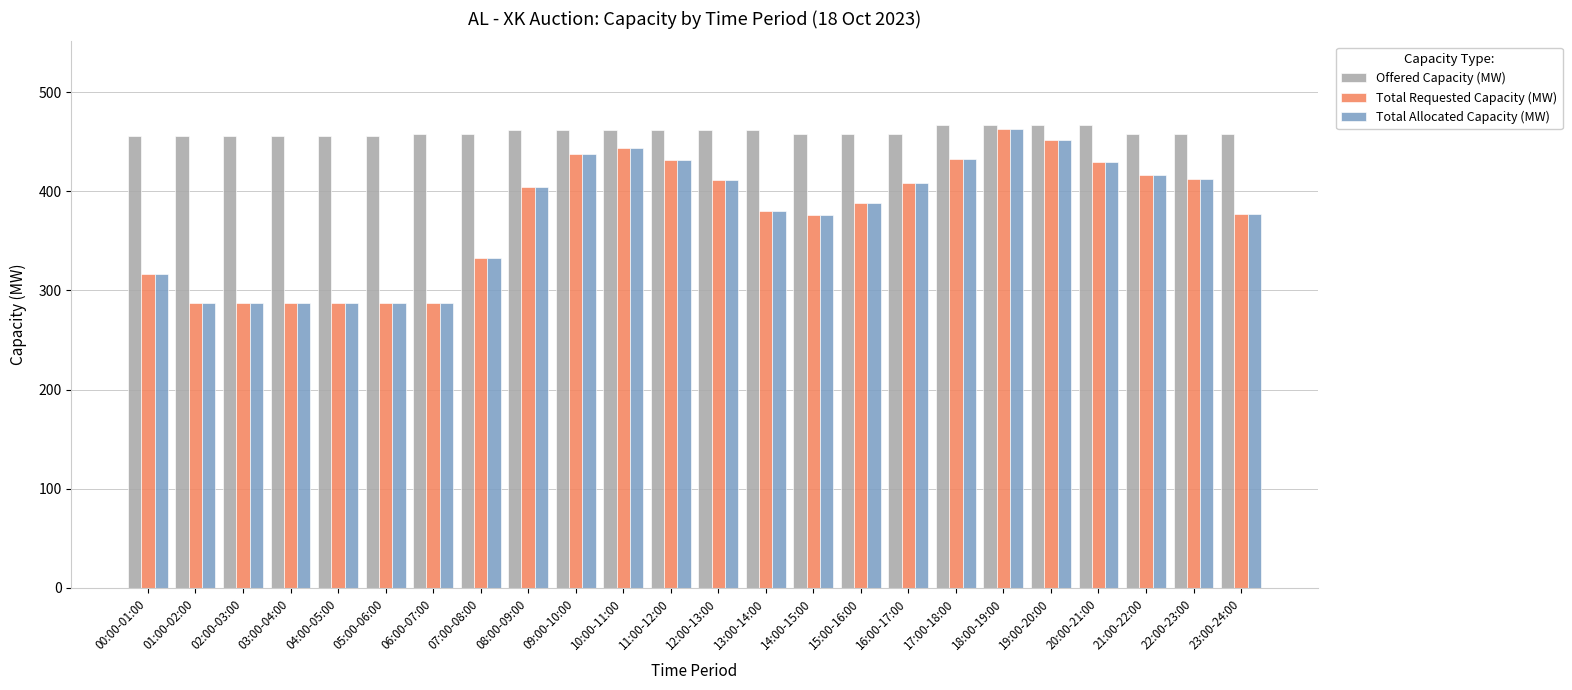

Are the bars horizontal?

No